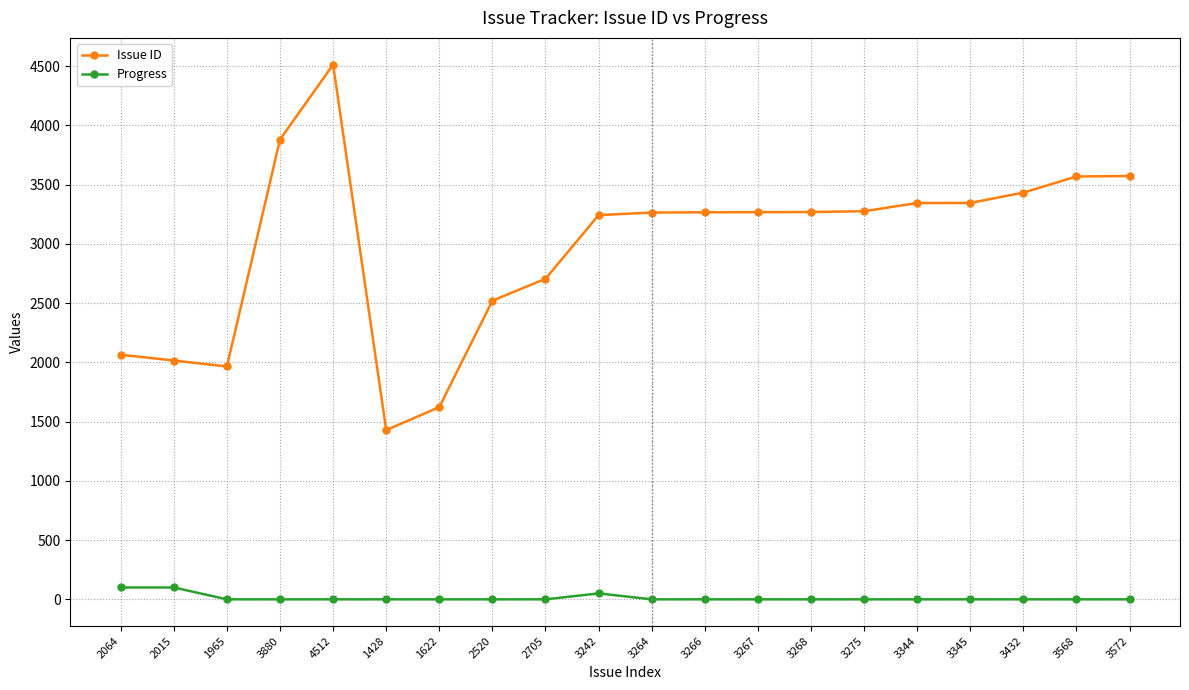

True or false: Progress and Issue ID intersect in this chart.

False